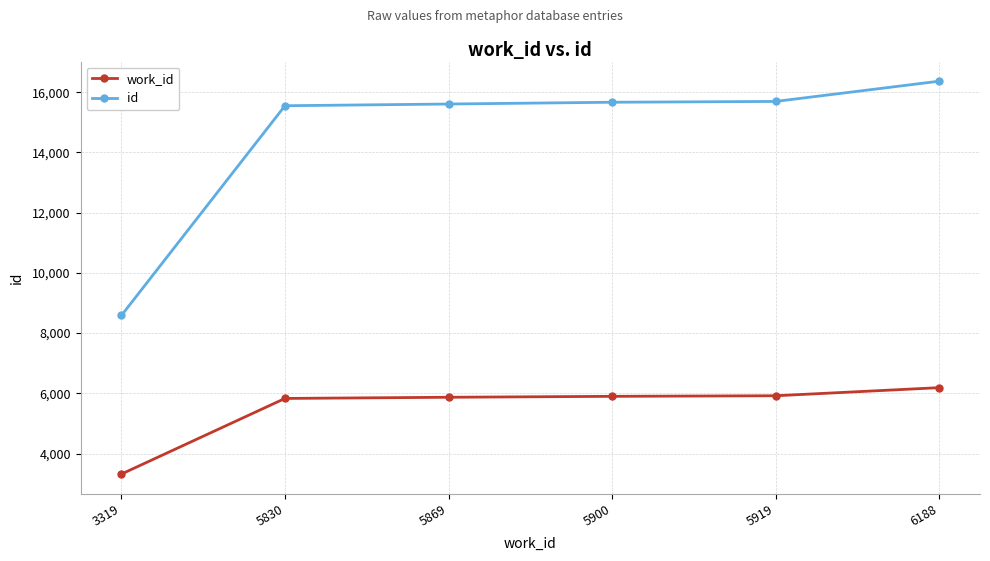

True or false: work_id has a value of 1718 at 6188.

False